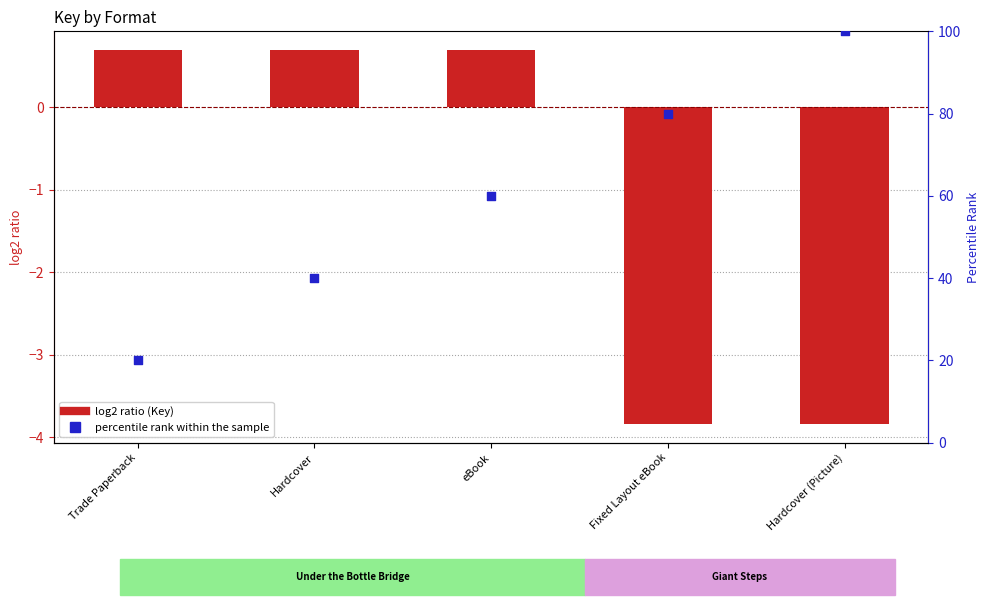

Which series reaches the minimum Y coordinate?

log2 ratio (Key)